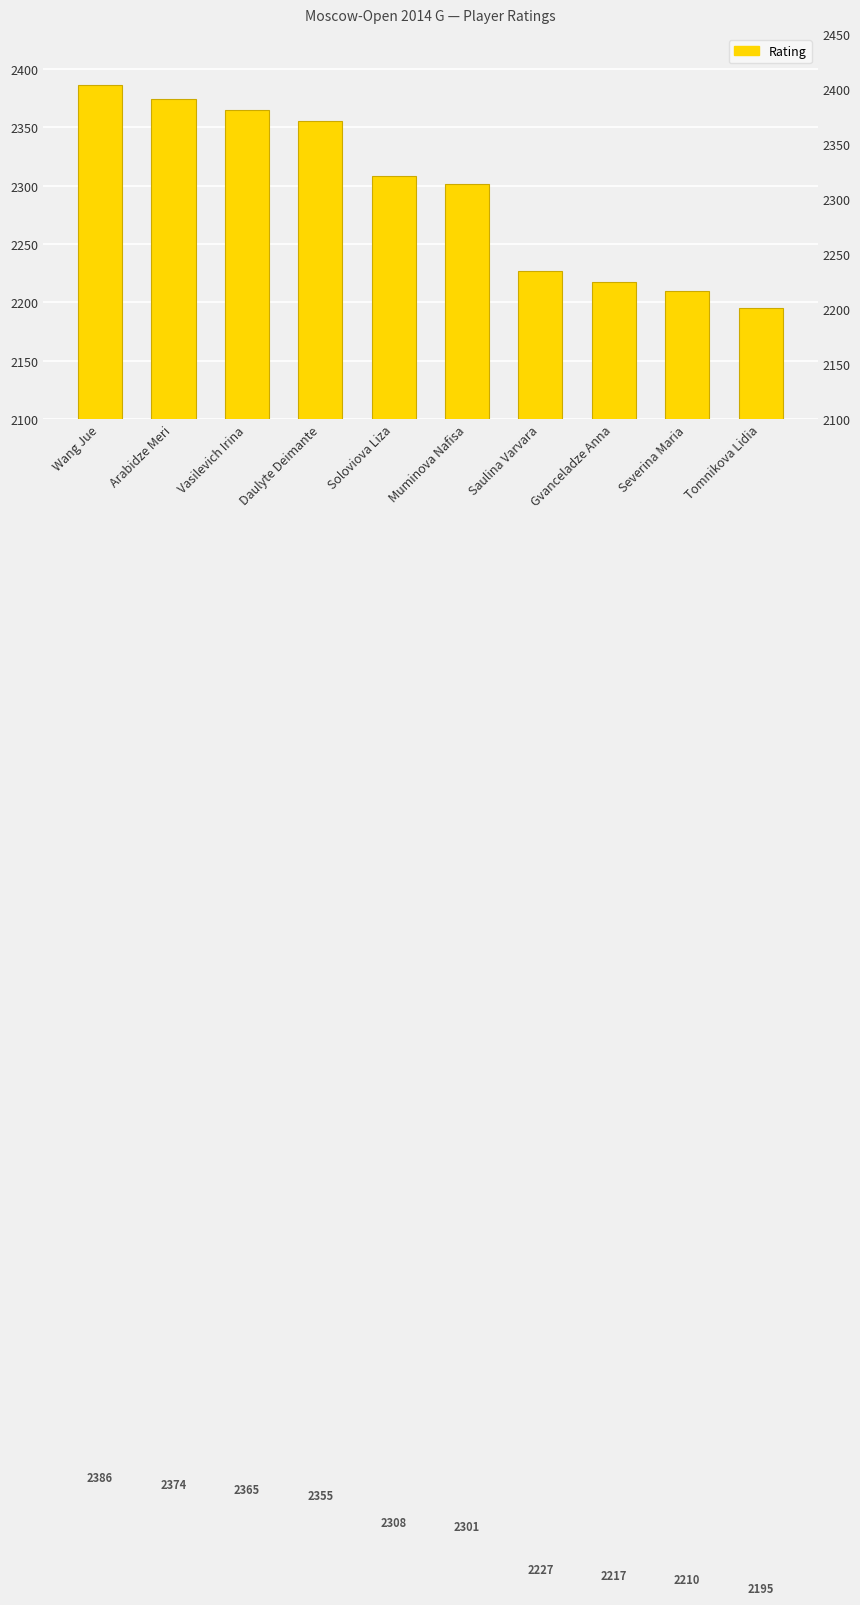

Reading left to right, extract all data points from this chart.

Wang Jue=2386	Arabidze Meri=2374	Vasilevich Irina=2365	Daulyte Deimante=2355	Soloviova Liza=2308	Muminova Nafisa=2301	Saulina Varvara=2227	Gvanceladze Anna=2217	Severina Maria=2210	Tomnikova Lidia=2195